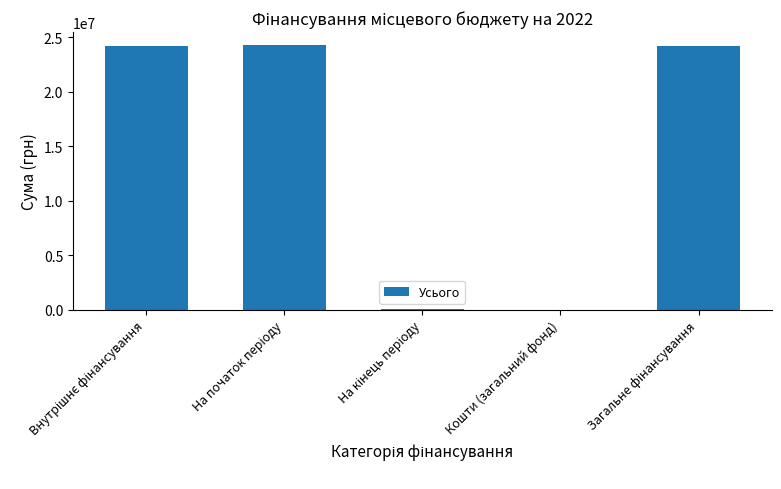

The chart shows a value of -16618985.7 at Кошти (загальний фонд). True or false?

False